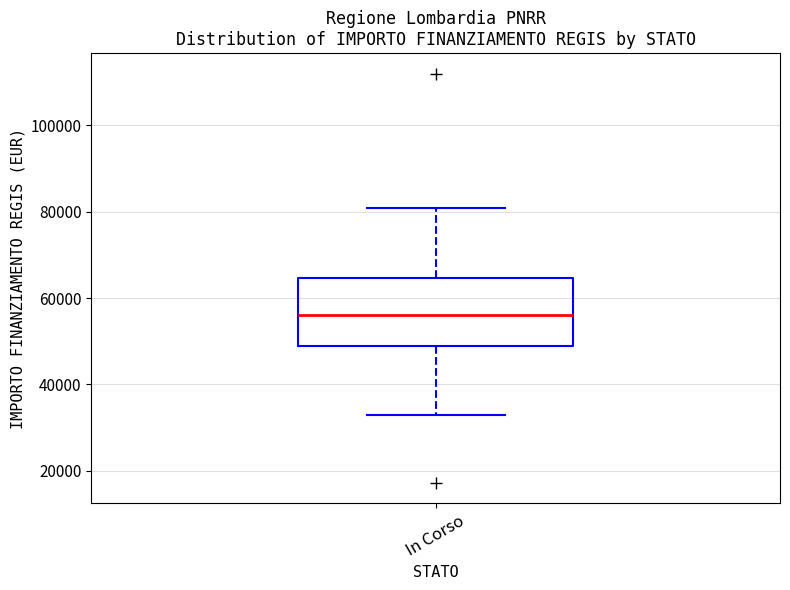

Read this box plot against the y-axis: the position of the median line, the range covered by the box, and the ends of both whiskers. The values are not printed on the chart, so give them approximately, as read against the axis.

median 56000, box 50000 to 64000, whiskers 32000 to 80000